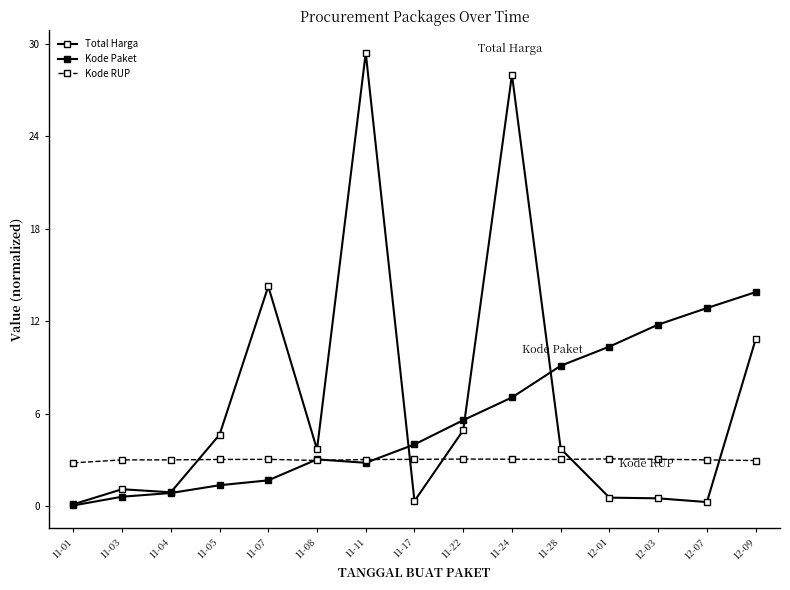

Reading left to right, transcribe all the data shown in this chart.

Total Harga: 11-01=0.1	11-03=1.1	11-04=0.9	11-05=4.6	11-07=14.3	11-08=3.7	11-11=29.4	11-17=0.3	11-22=4.9	11-24=28.0	11-28=3.7	12-01=0.6	12-03=0.5	12-07=0.3	12-09=10.8
Kode Paket: 11-01=0.1	11-03=0.6	11-04=0.9	11-05=1.4	11-07=1.7	11-08=3.0	11-11=2.8	11-17=4.0	11-22=5.6	11-24=7.1	11-28=9.1	12-01=10.4	12-03=11.8	12-07=12.9	12-09=13.9
Kode RUP: 11-01=2.8	11-03=3.0	11-04=3.0	11-05=3.0	11-07=3.0	11-08=3.0	11-11=3.0	11-17=3.0	11-22=3.1	11-24=3.1	11-28=3.0	12-01=3.1	12-03=3.1	12-07=3.0	12-09=3.0